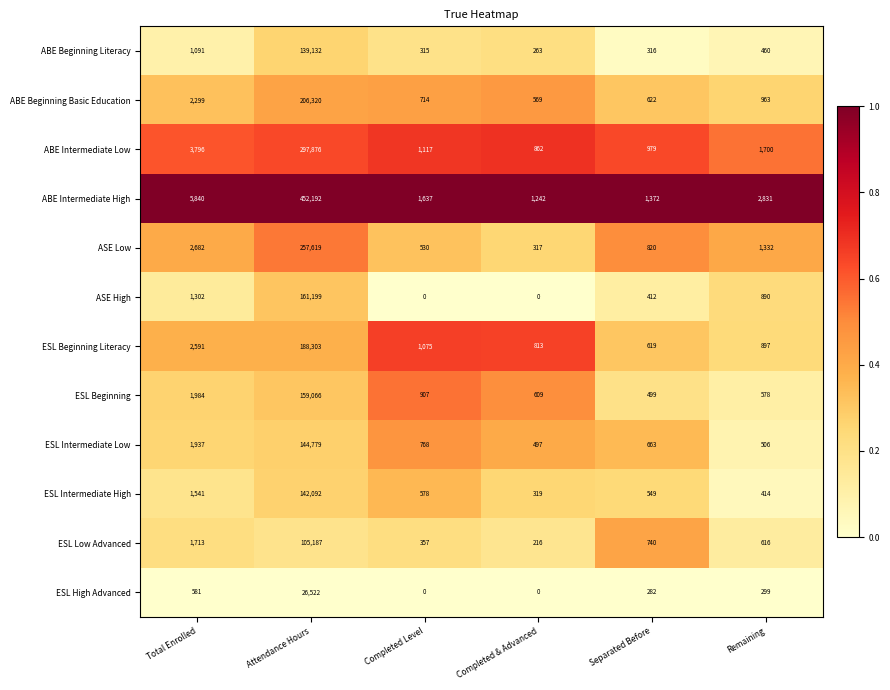

What is the sum of the ESL Beginning values at Separated Before and Total Enrolled?

2483